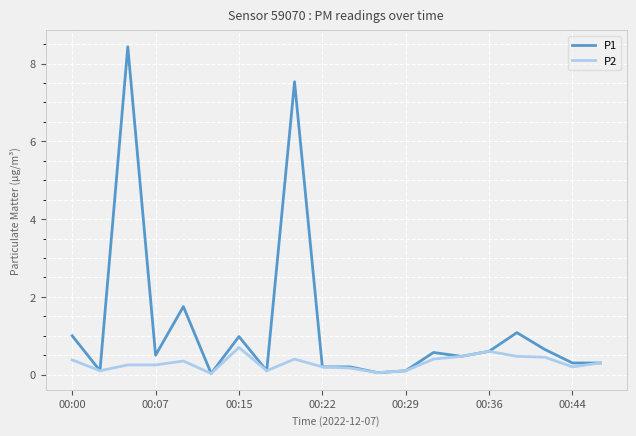

What is the maximum value for P1?

8.4